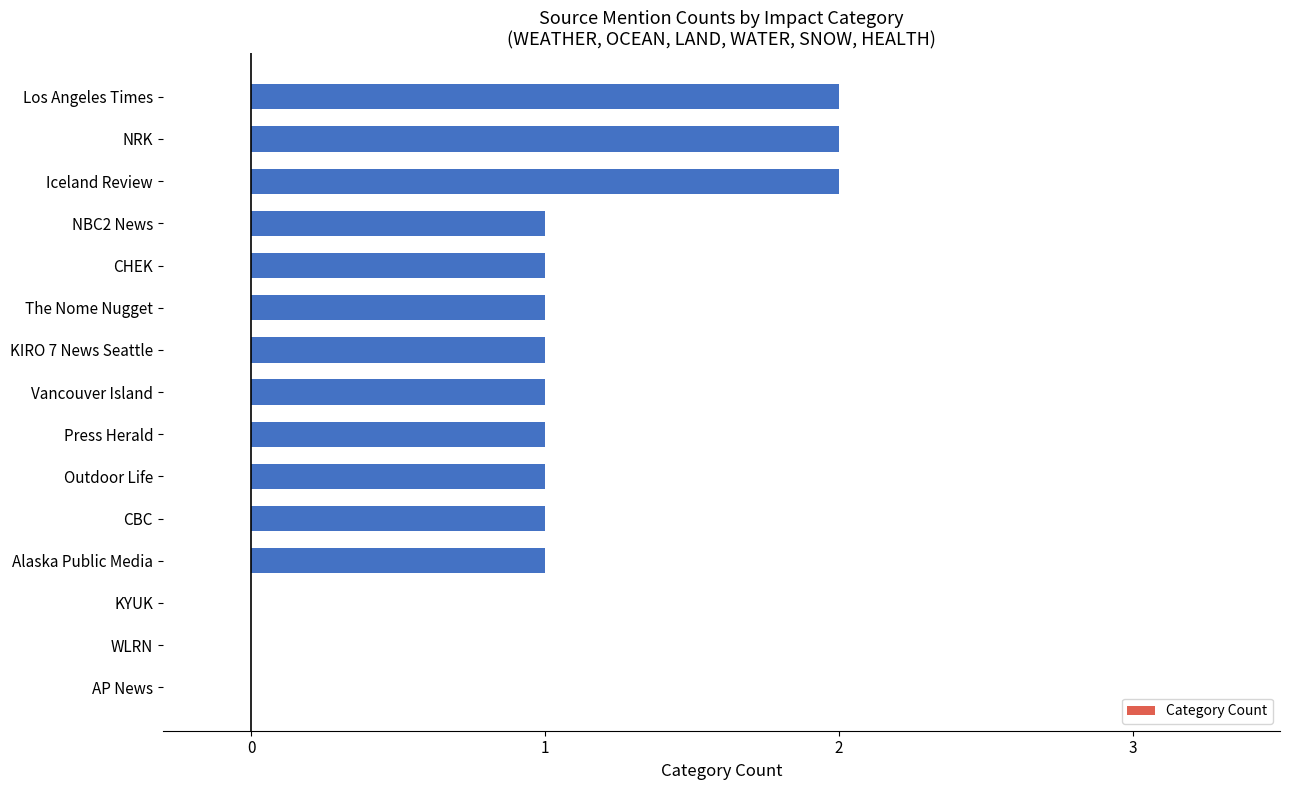

The value at NBC2 News is 1. True or false?

True